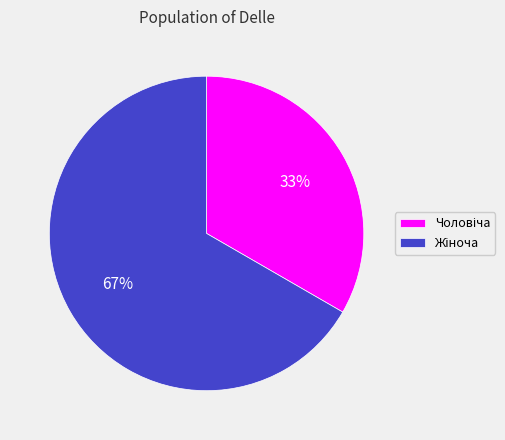

Count the number of slices in the pie.

2